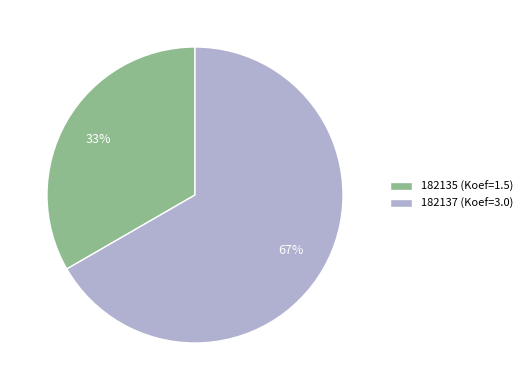

Which category has the biggest portion of the pie?

182137